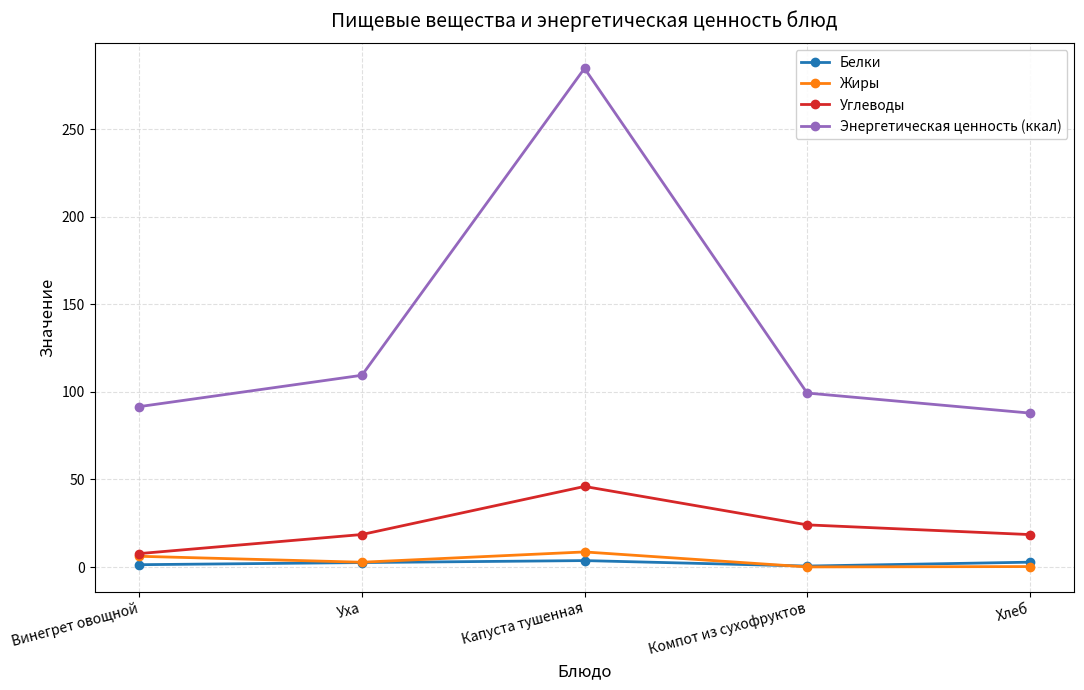

The Жиры series shows 6.2 at Винегрет овощной. True or false?

True